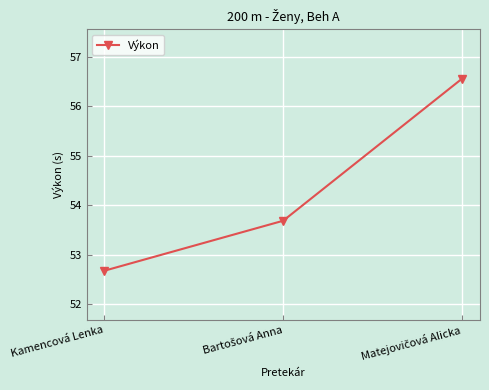

What is the smallest value displayed?

52.7